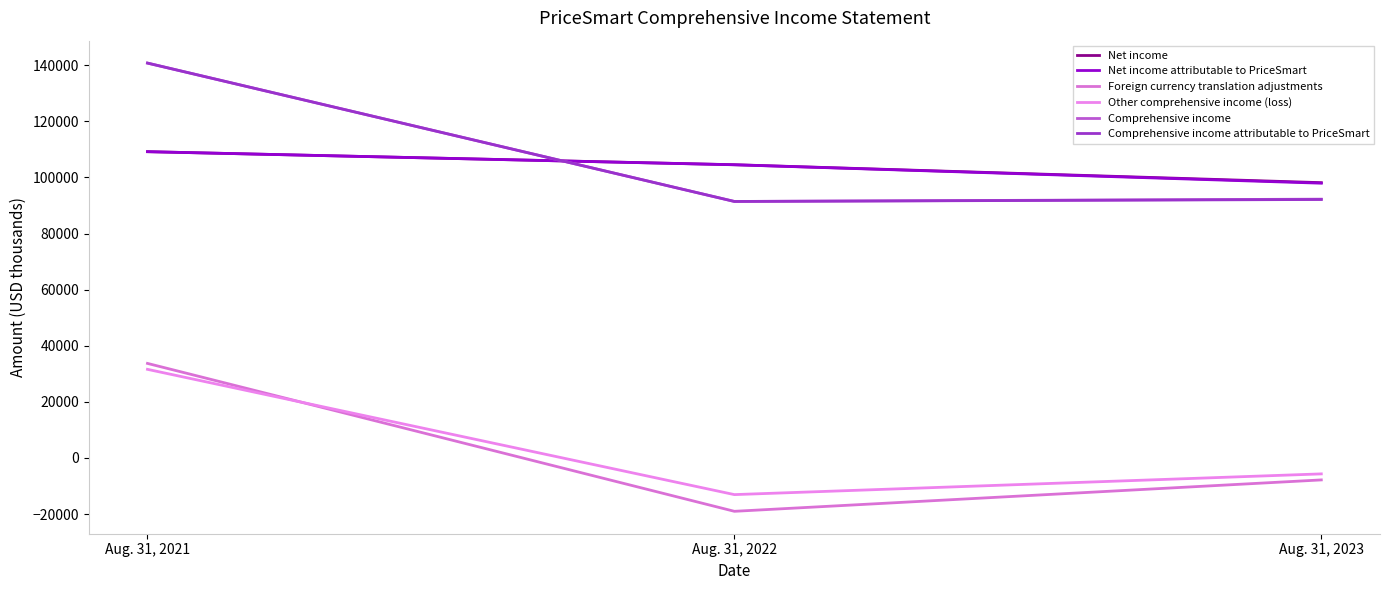

What are all the series names shown in the legend?

Net income, Net income attributable to PriceSmart, Foreign currency translation adjustments, Other comprehensive income (loss), Comprehensive income, Comprehensive income attributable to PriceSmart